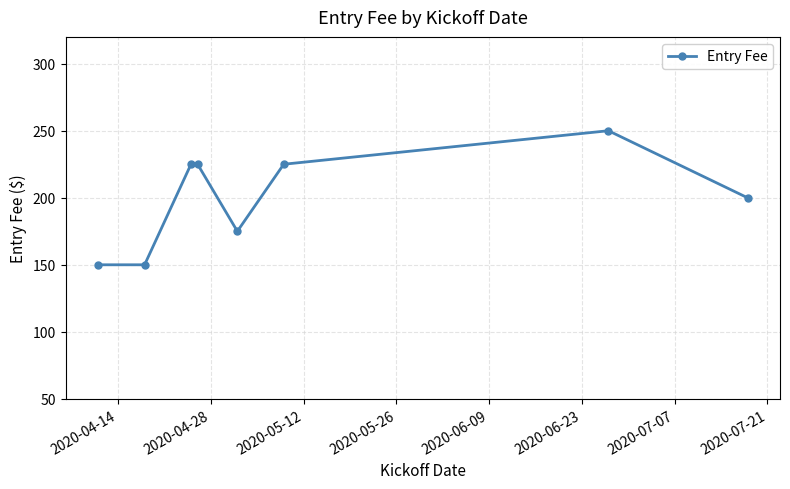

How many lines are shown in the chart?

1